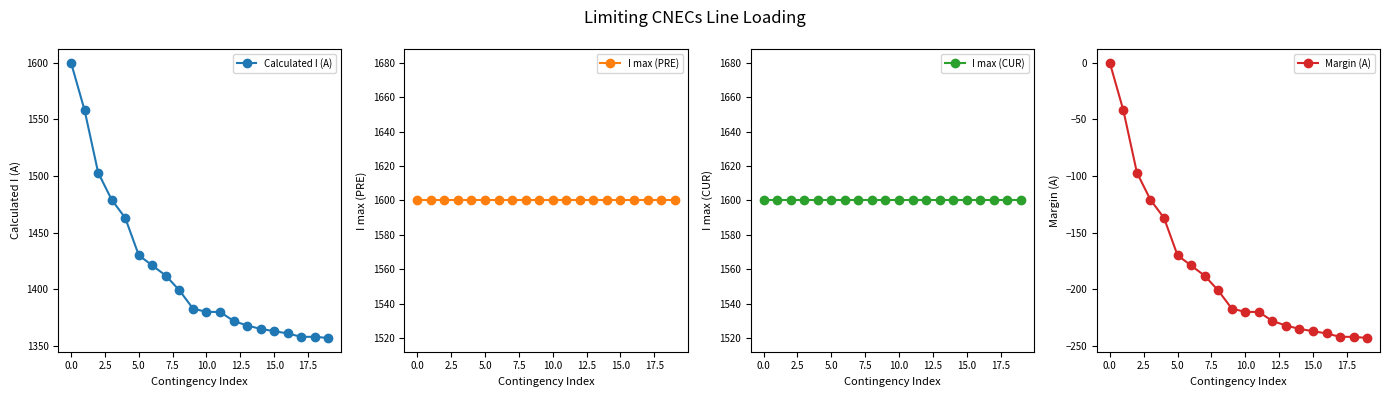

What is the difference between the maximum and minimum values in the Margin (A) series?

243